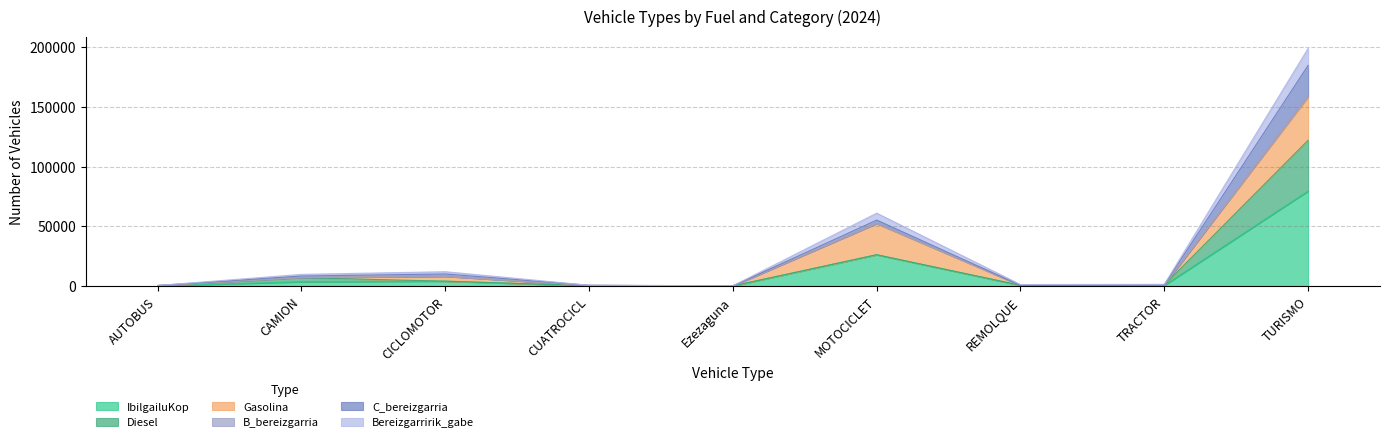

Does the chart have visible grid lines?

Yes